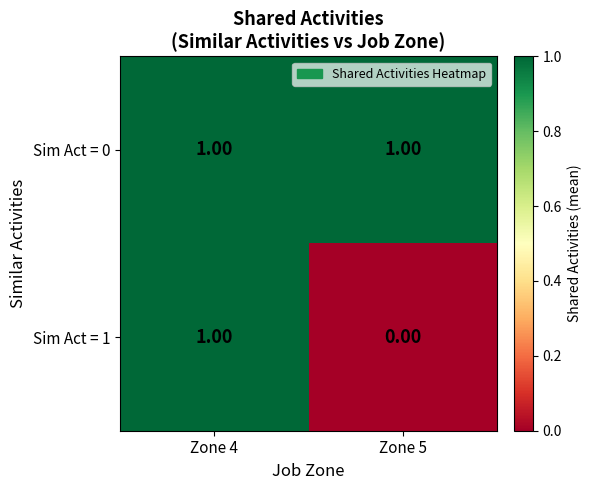

Which series changed the most between Zone 4 and Zone 5?

Sim Act = 1